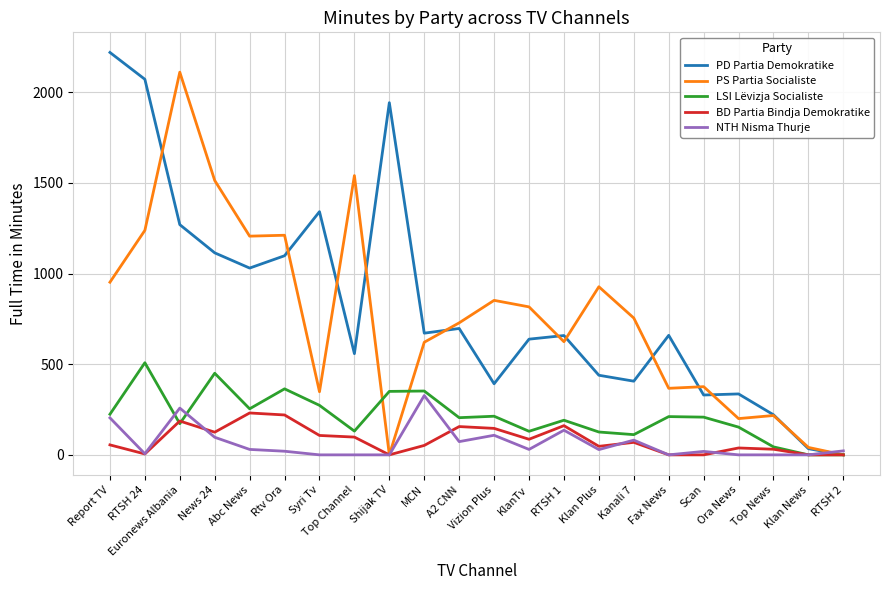

At how many categories does at least one series exceed 1113?

9